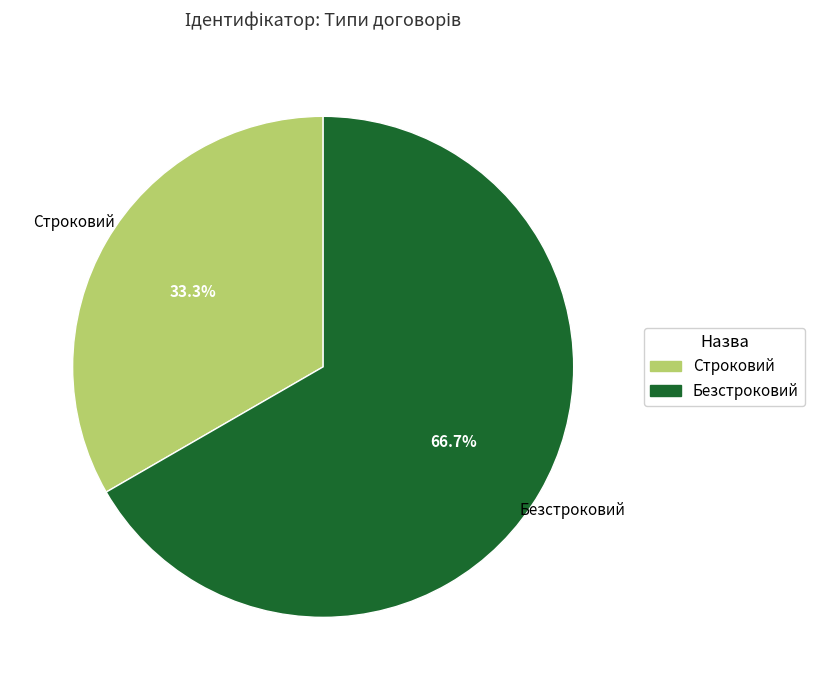

Which category has the smallest portion of the pie?

Строковий